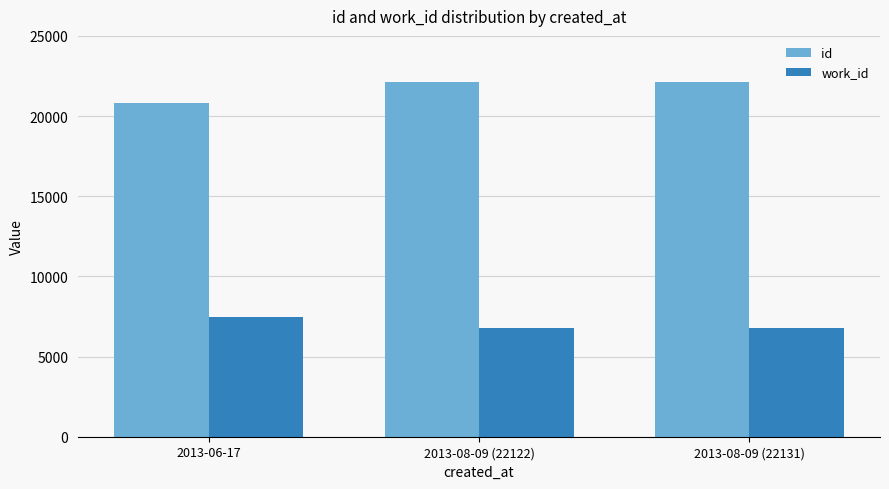

What is the minimum value for id?

20836